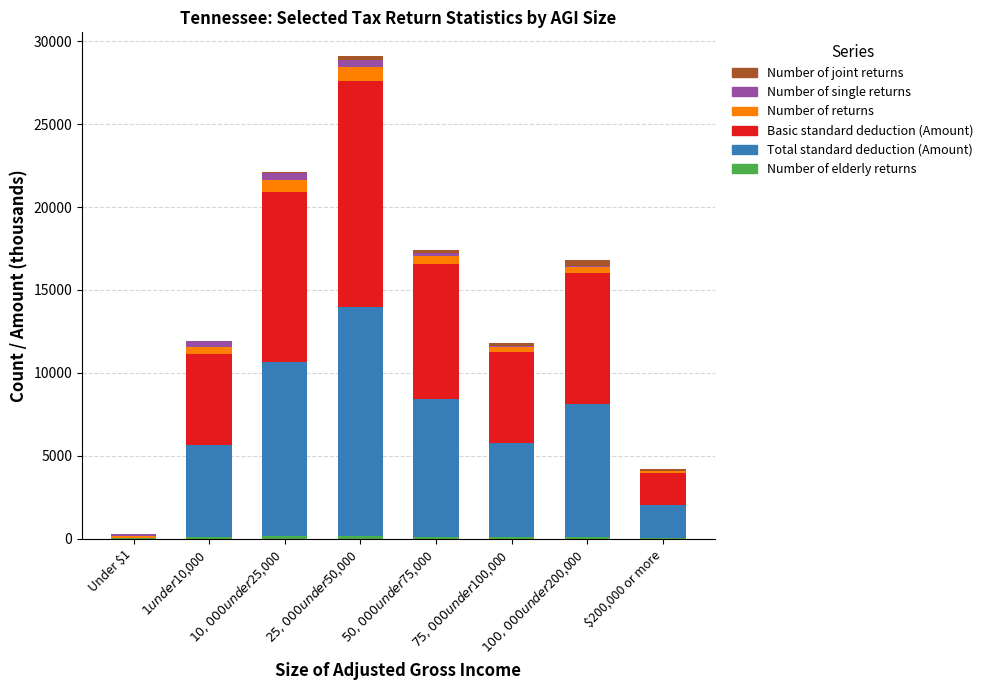

Is it true that Total standard deduction (Amount) equals 8796.7 at $75,000 under $100,000?

False